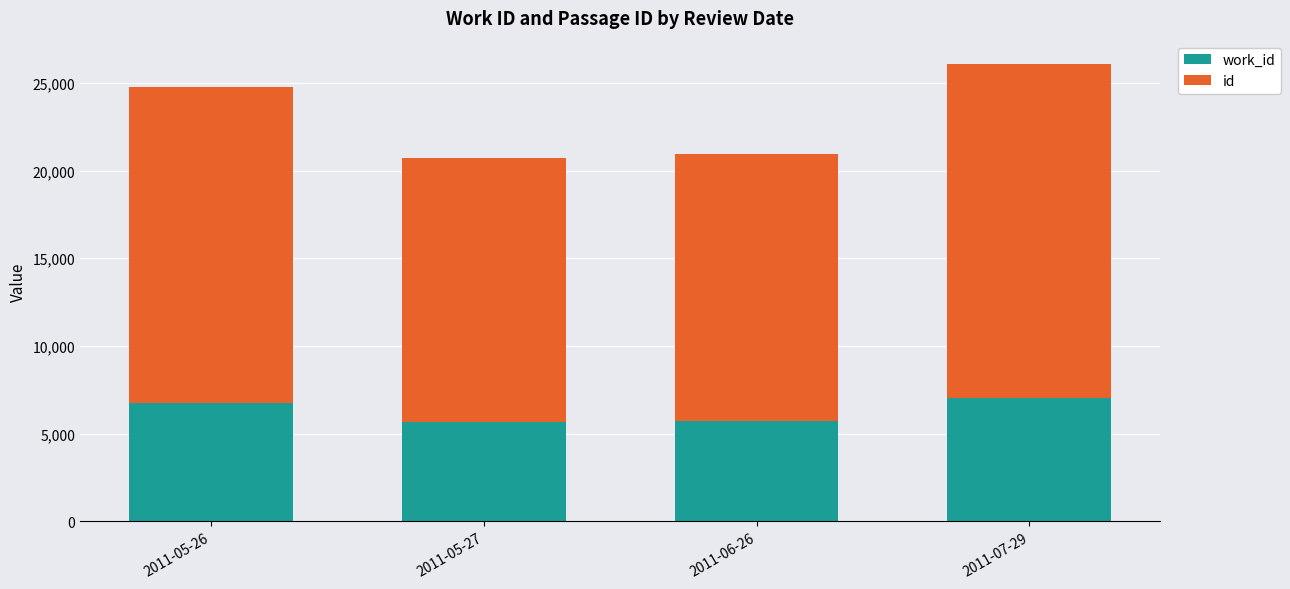

What is the total value across all series at 2011-07-29?

26098